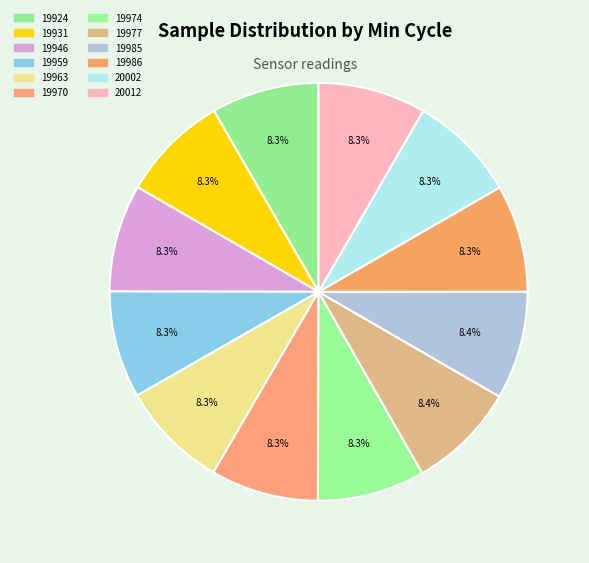

How many segments does this pie chart have?

12